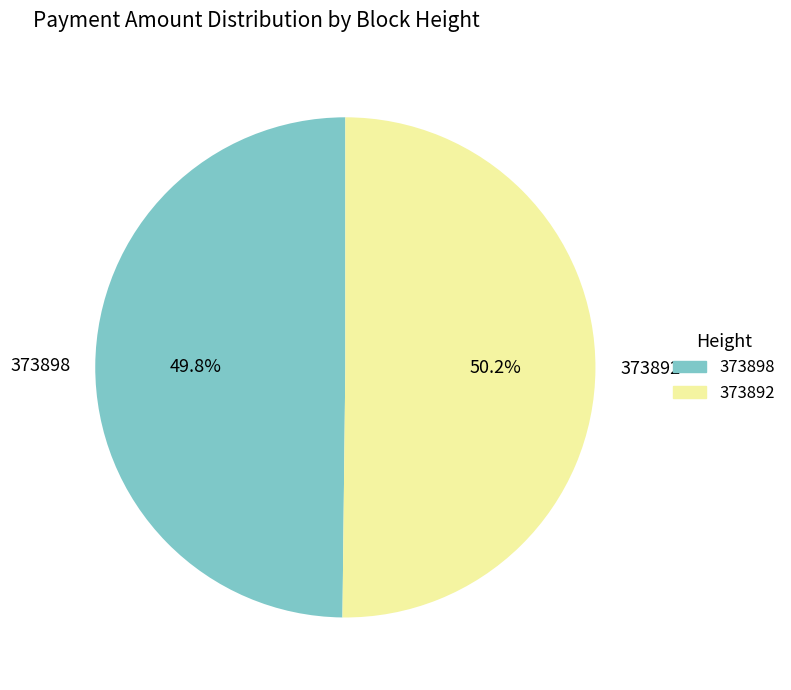

What percentage is NOT represented by 373898?

50.2%